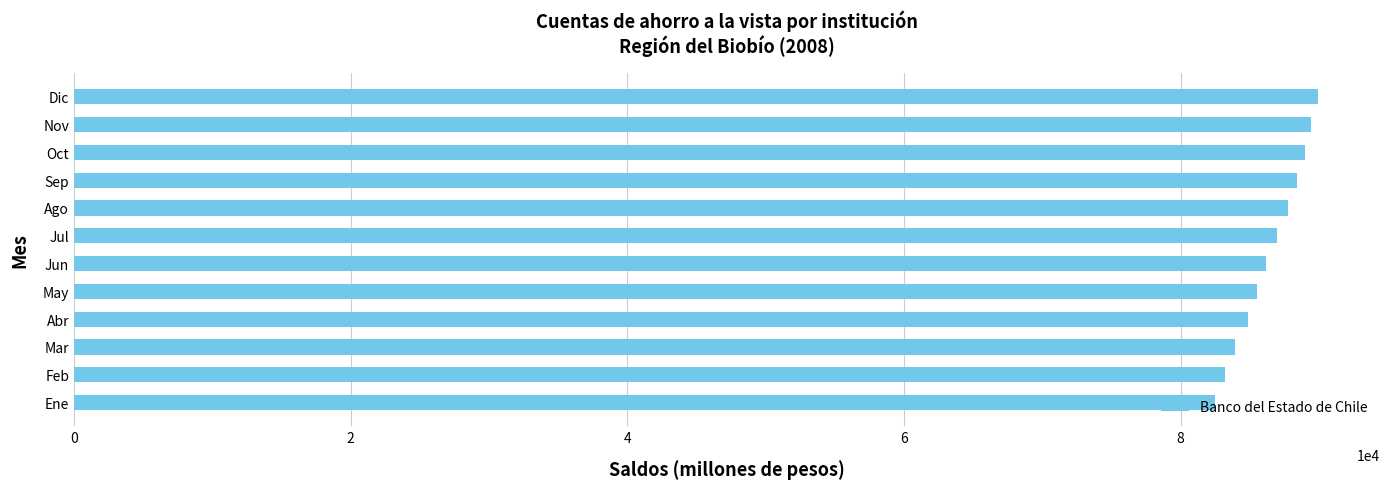

What is the sum of all values?

1037665